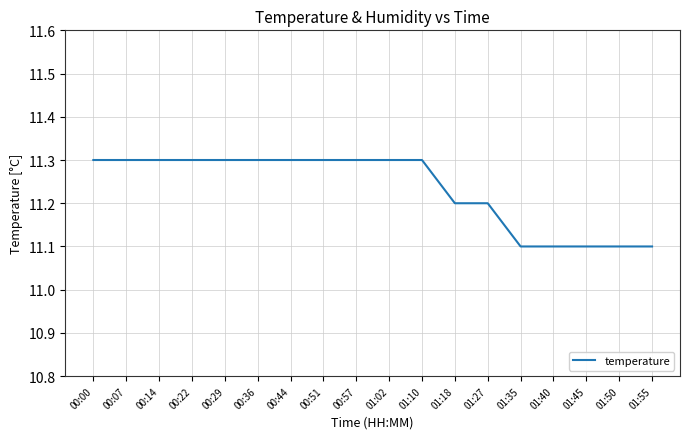

What is the difference between the maximum and minimum values?

0.2